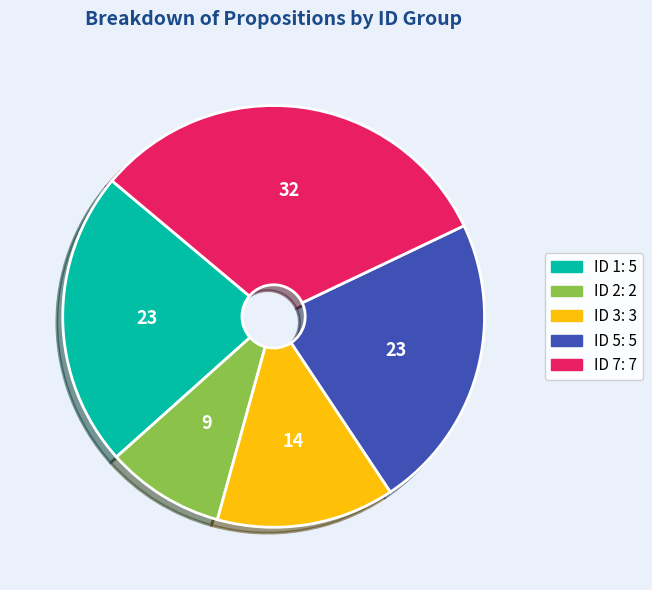

Is there any slice that represents more than half of the pie?

No